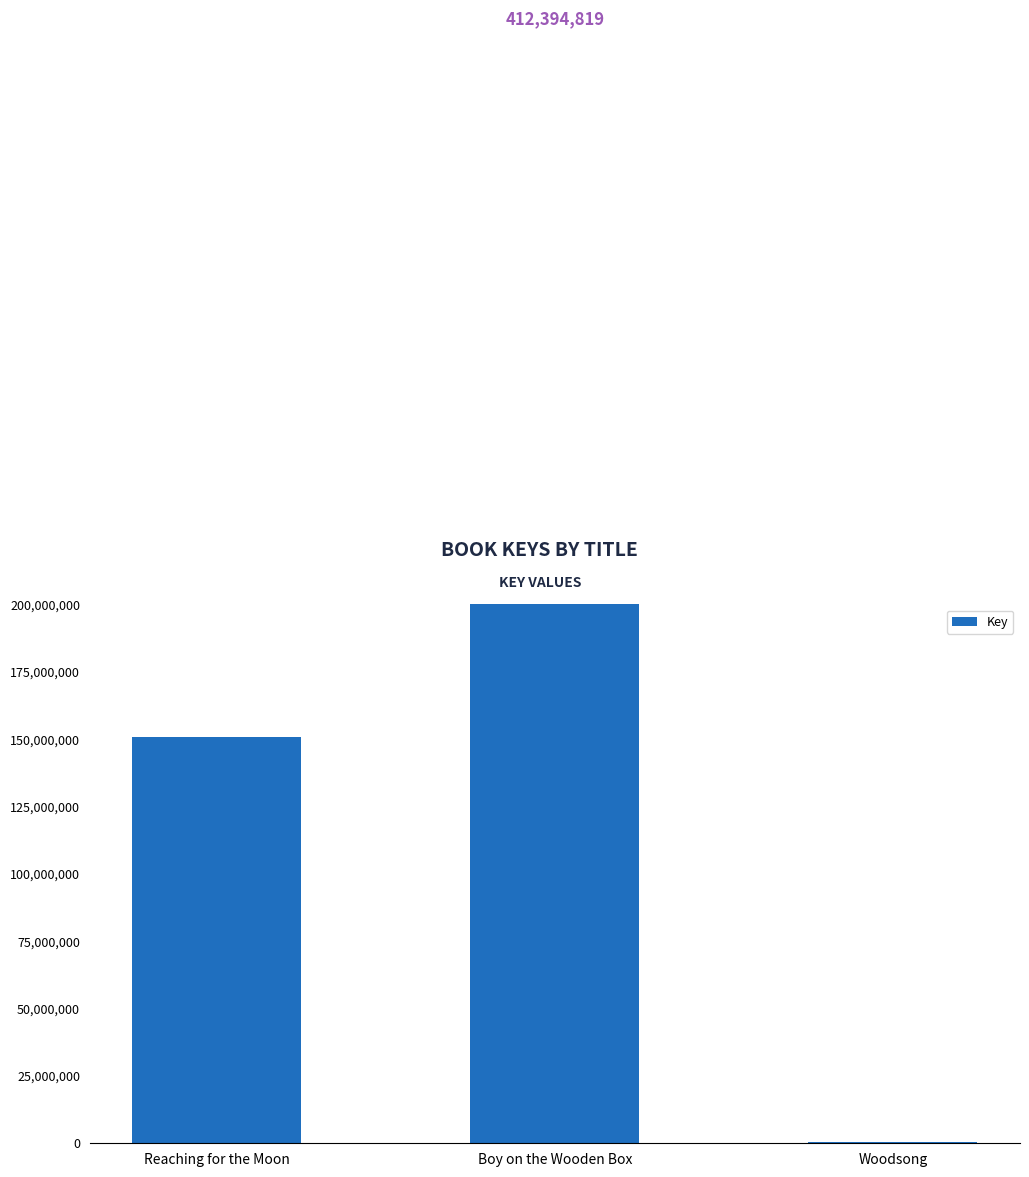

Reading left to right, extract all data points from this chart.

Reaching for the Moon=150592145	Boy on the Wooden Box=412394819	Woodsong=317024